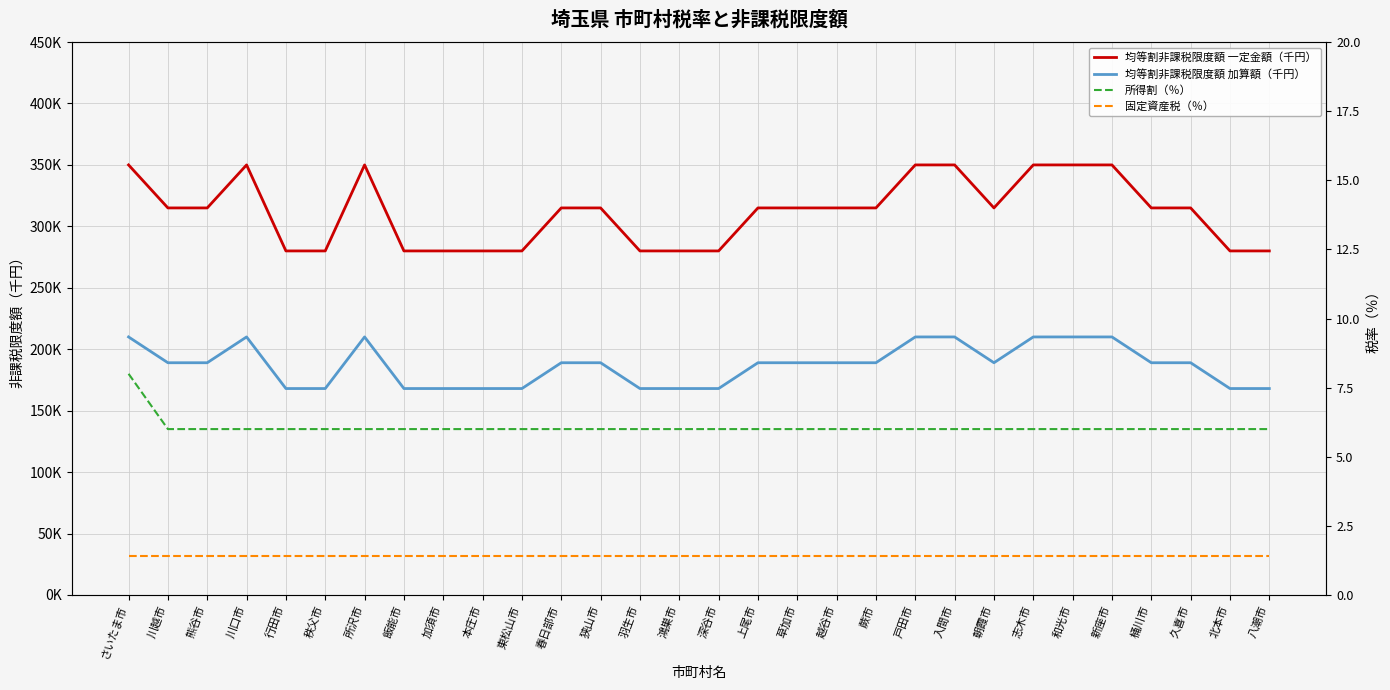

True or false: 固定資産税（％） and 所得割（％） intersect in this chart.

False